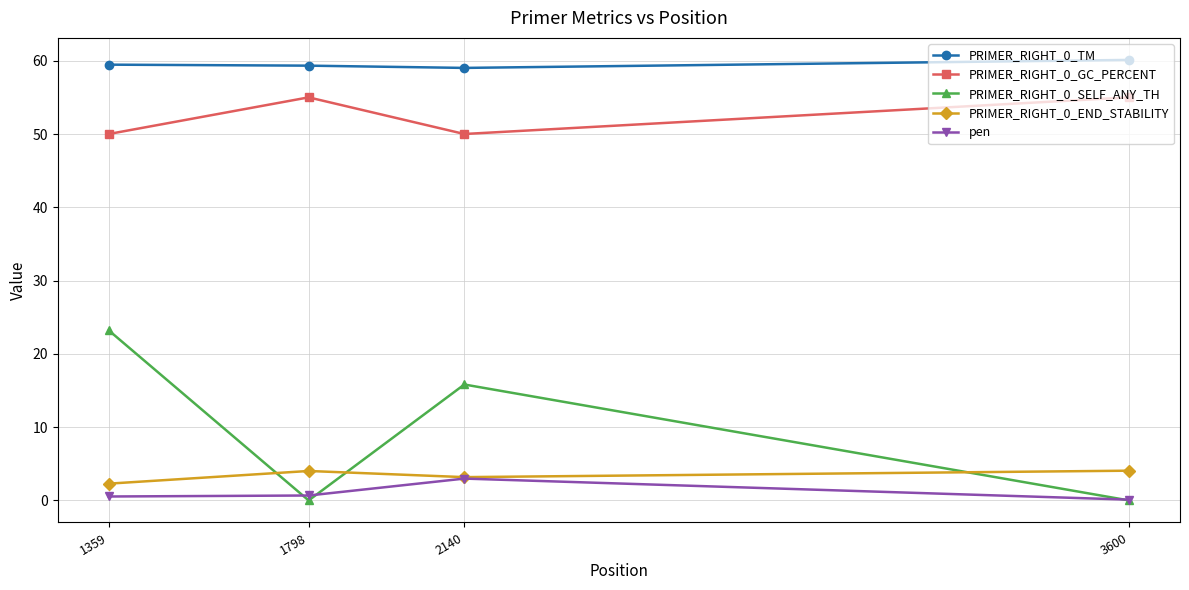

At which label does PRIMER_RIGHT_0_END_STABILITY first exceed 4?

1798